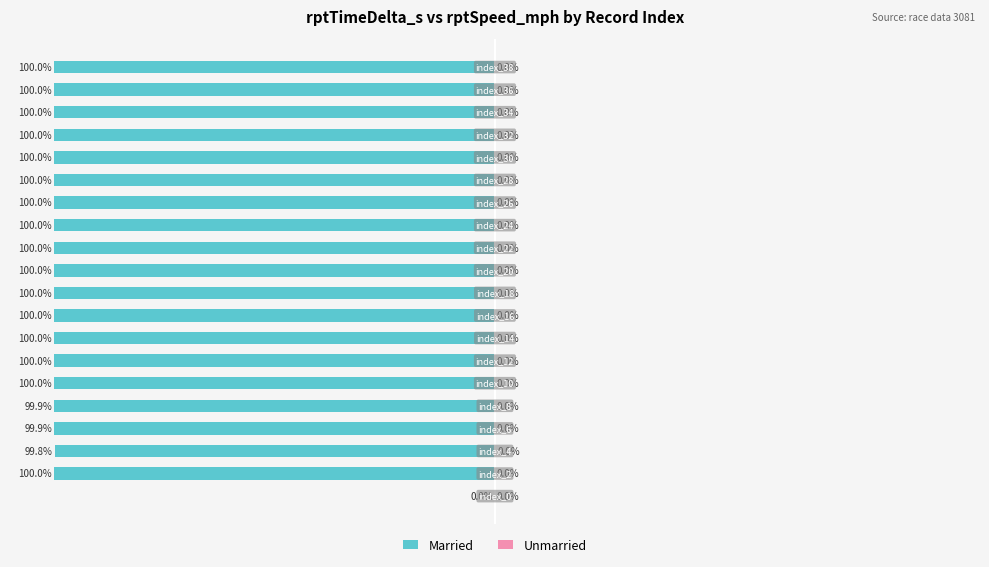

What are all the series names shown in the legend?

Married, Unmarried